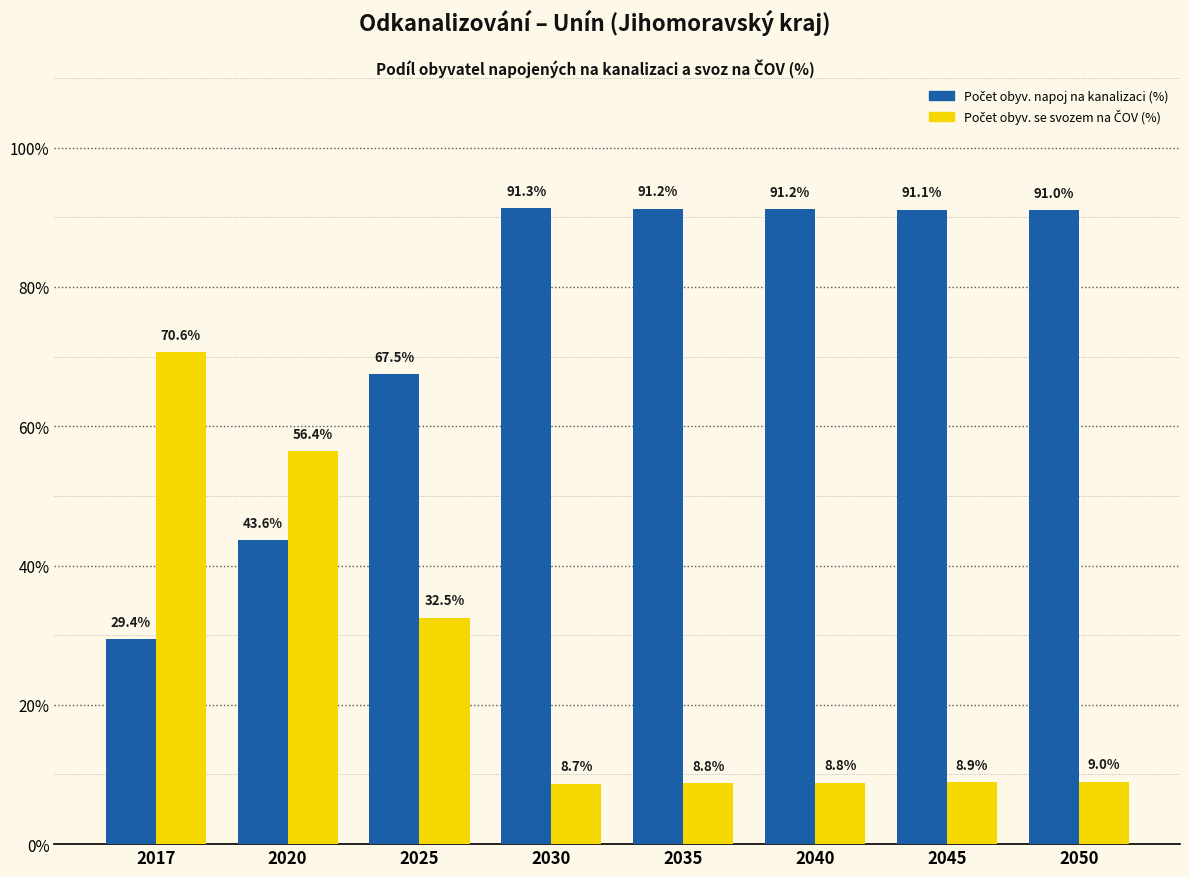

Are the bars grouped side by side (vs. stacked)?

Yes